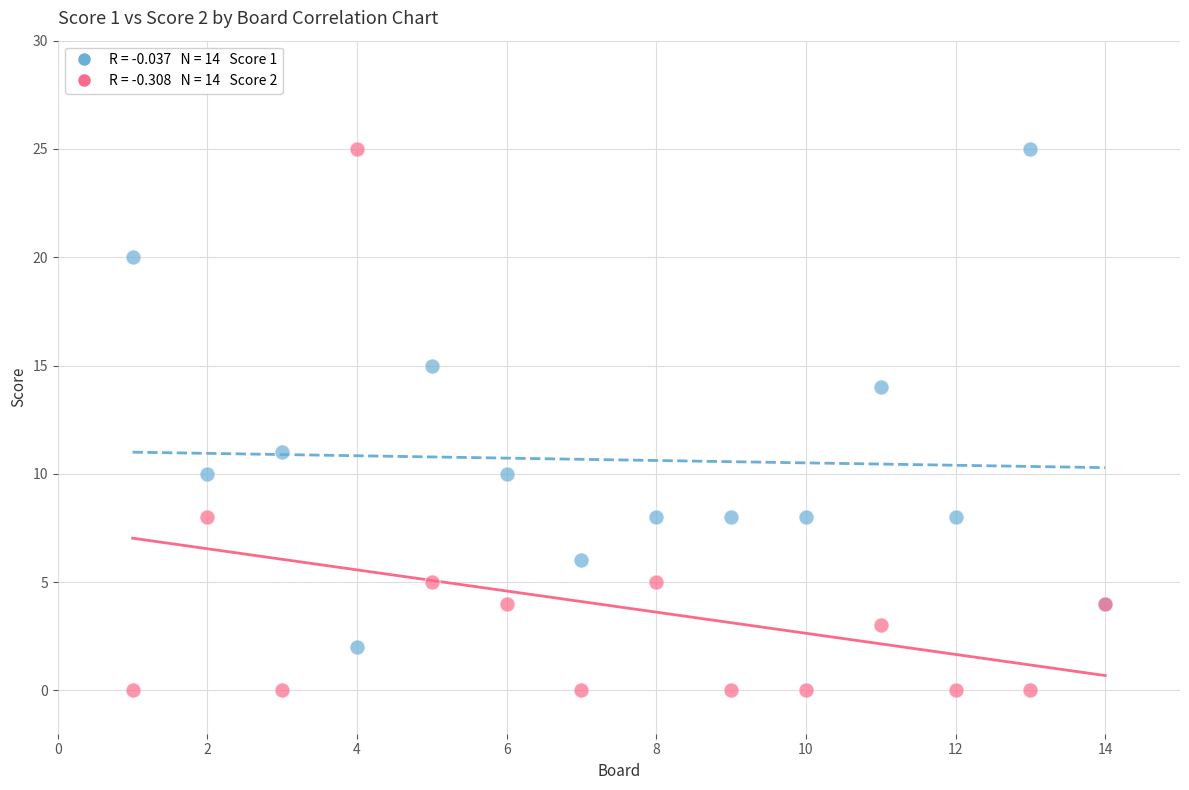

Across all series, what Y value is closest to 12?

11